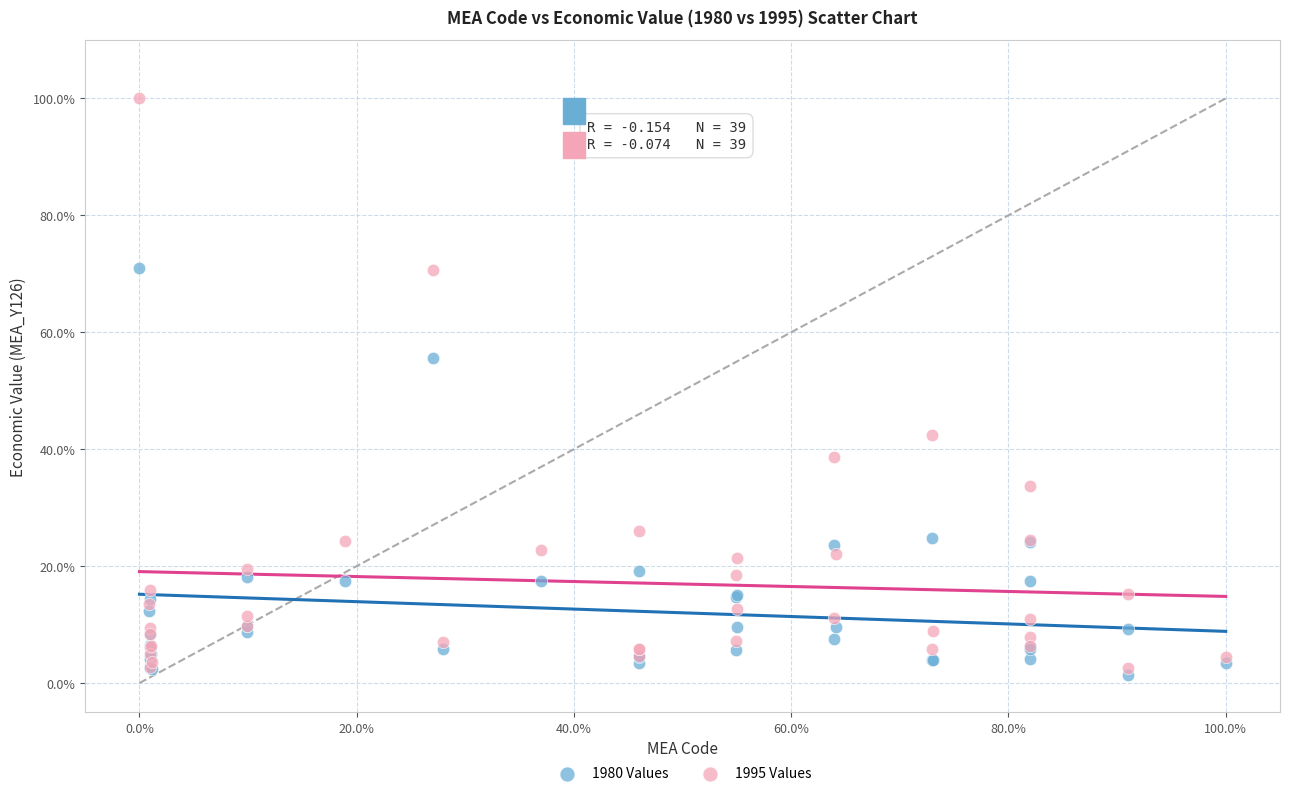

Which series has the widest spread of Y values?

1995 Values